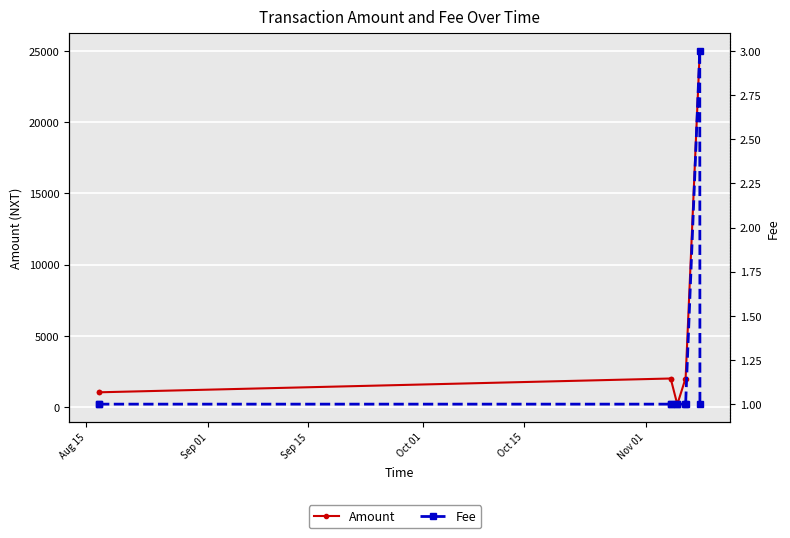

Is it true that Fee equals 4 at 8?

False